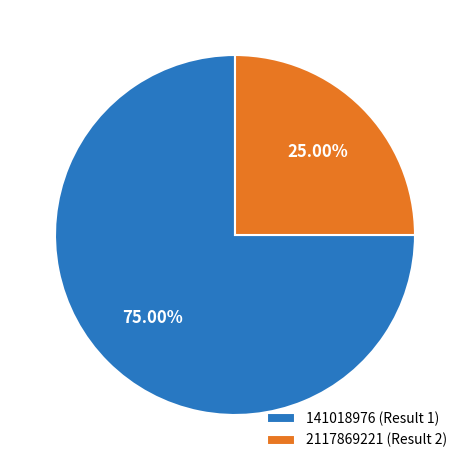

What is the ratio of the value at 2117869221 (Result 2) to the value at 141018976 (Result 1)?

0.3